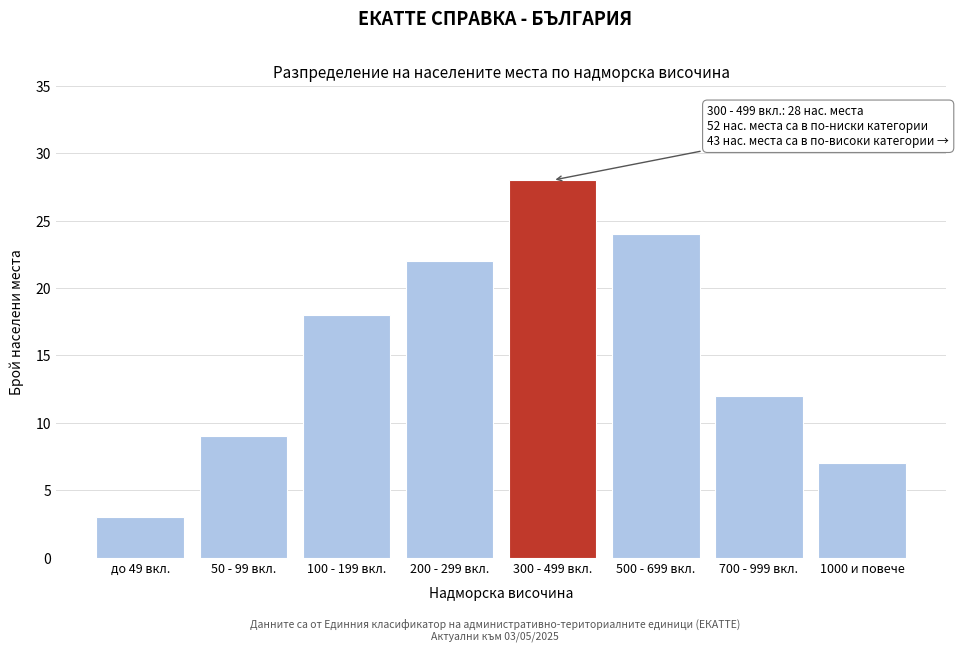

Reading left to right, transcribe all the data shown in this chart.

до 49 вкл.=3	50 - 99 вкл.=9	100 - 199 вкл.=18	200 - 299 вкл.=22	300 - 499 вкл.=28	500 - 699 вкл.=24	700 - 999 вкл.=12	1000 и повече=7